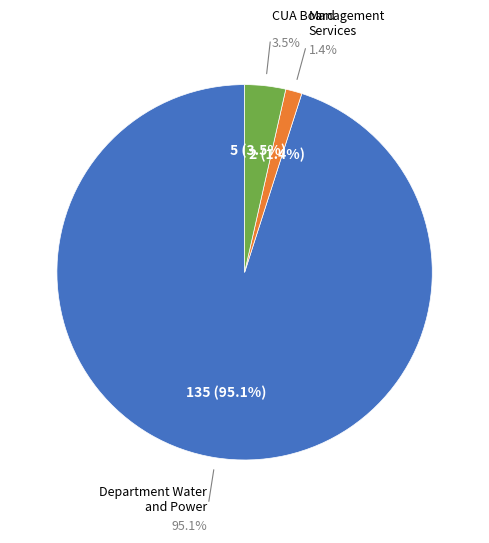

Between Department Water and Power and Management Services, which is larger?

Department Water and Power